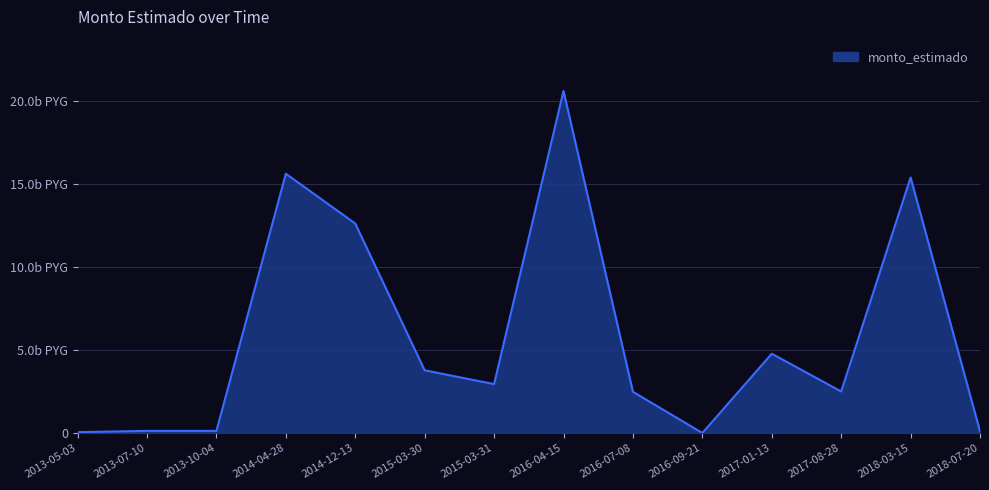

At which category does the data reach its first local peak?

2014-04-28